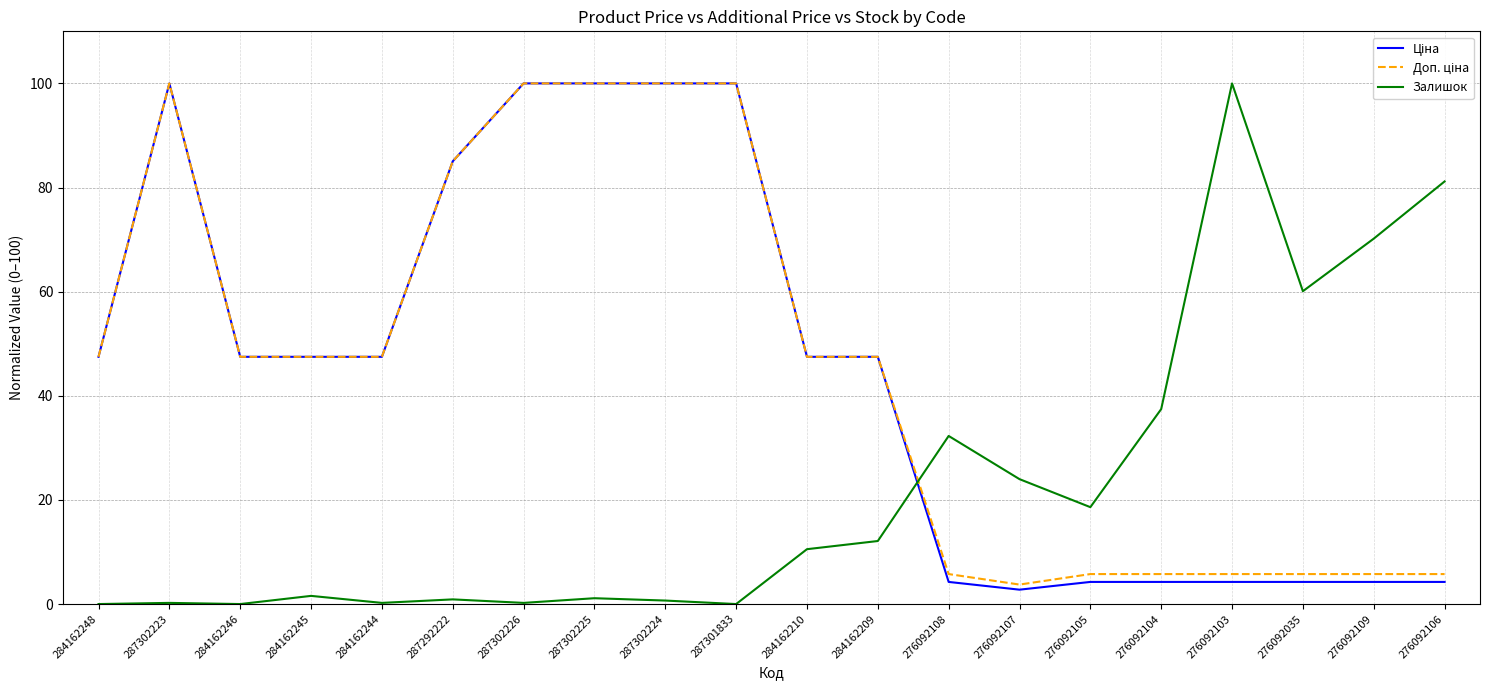

What is the total value across all series at 287301833?

200.0